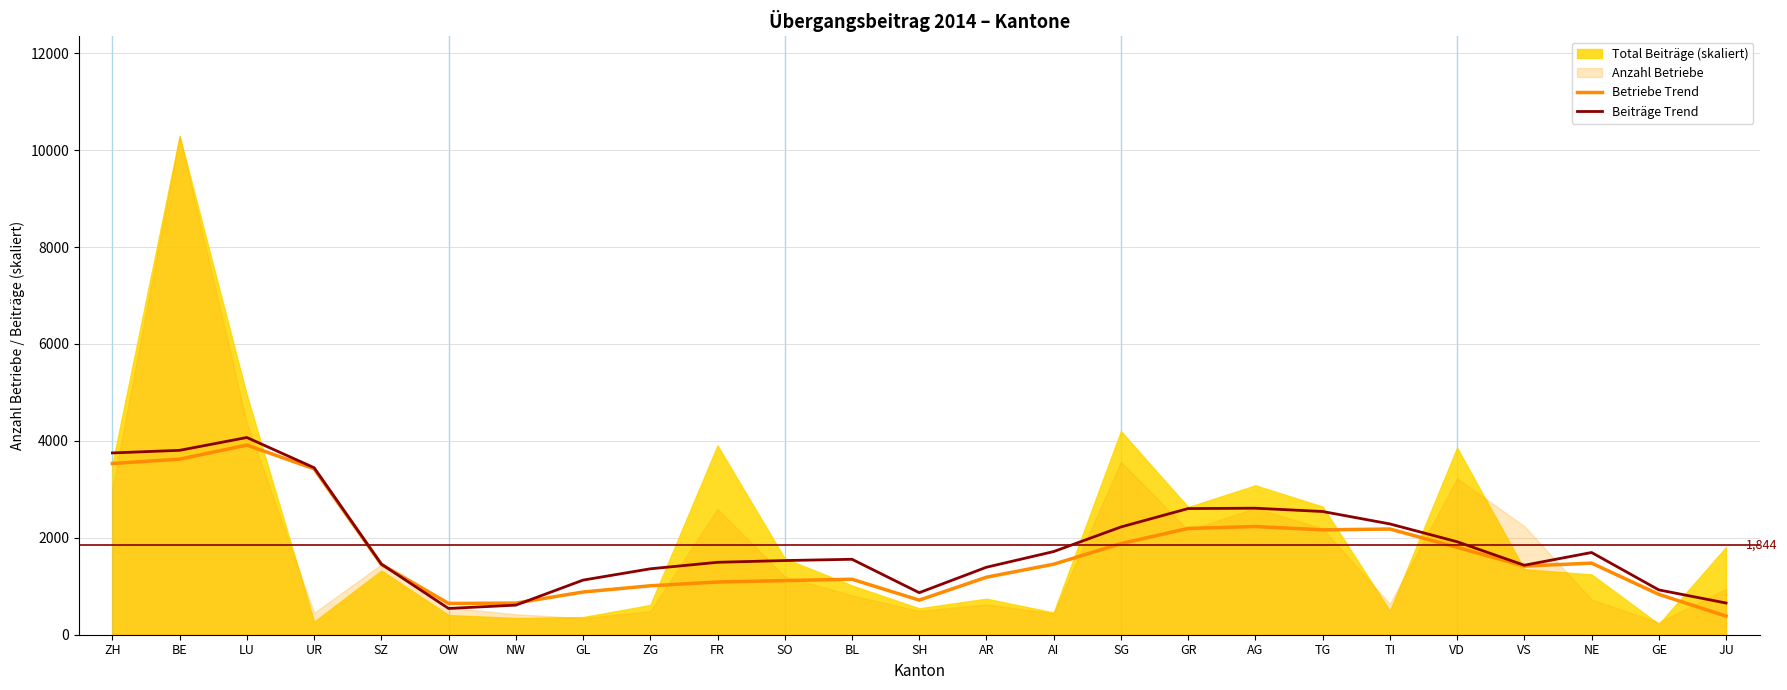

Reading left to right, extract all data points from this chart.

Betriebe Trend: ZH=3533.0	BE=3622.6	LU=3913.2	UR=3423.6	SZ=1450.2	OW=645.4	NW=653.0	GL=881.4	ZG=1009.8	FR=1087.8	SO=1117.0	BL=1145.0	SH=713.8	AR=1186.6	AI=1455.4	SG=1880.0	GR=2193.0	AG=2232.4	TG=2164.2	TI=2180.8	VD=1803.4	VS=1415.8	NE=1477.8	GE=832.8	JU=385.0
Beiträge Trend: ZH=3751.0	BE=3804.7	LU=4069.5	UR=3446.4	SZ=1457.7	OW=541.8	NW=610.8	GL=1126.9	ZG=1360.1	FR=1494.4	SO=1530.6	BL=1556.6	SH=867.2	AR=1392.5	AI=1716.0	SG=2223.4	GR=2603.4	AG=2610.6	TG=2542.5	TI=2286.2	VD=1918.6	VS=1433.7	NE=1696.7	GE=924.9	JU=654.4